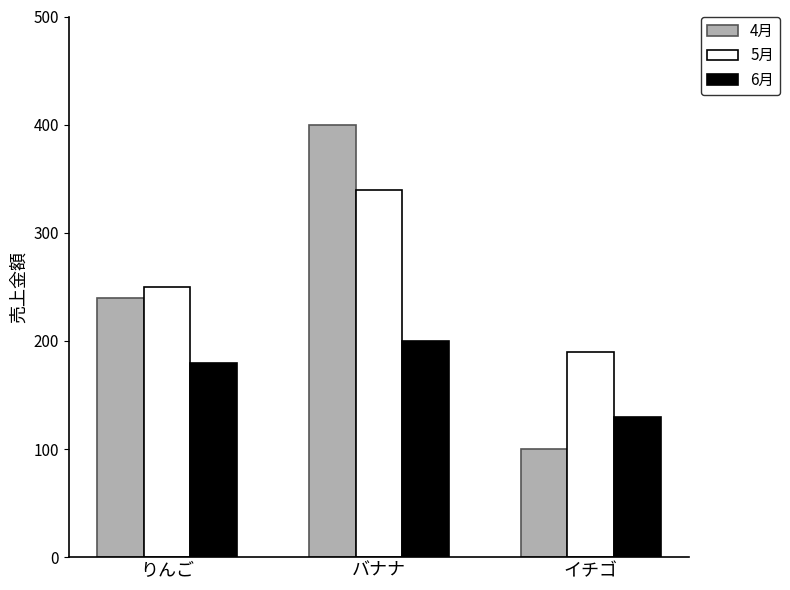

Is it true that 5月 equals 190 at イチゴ?

True